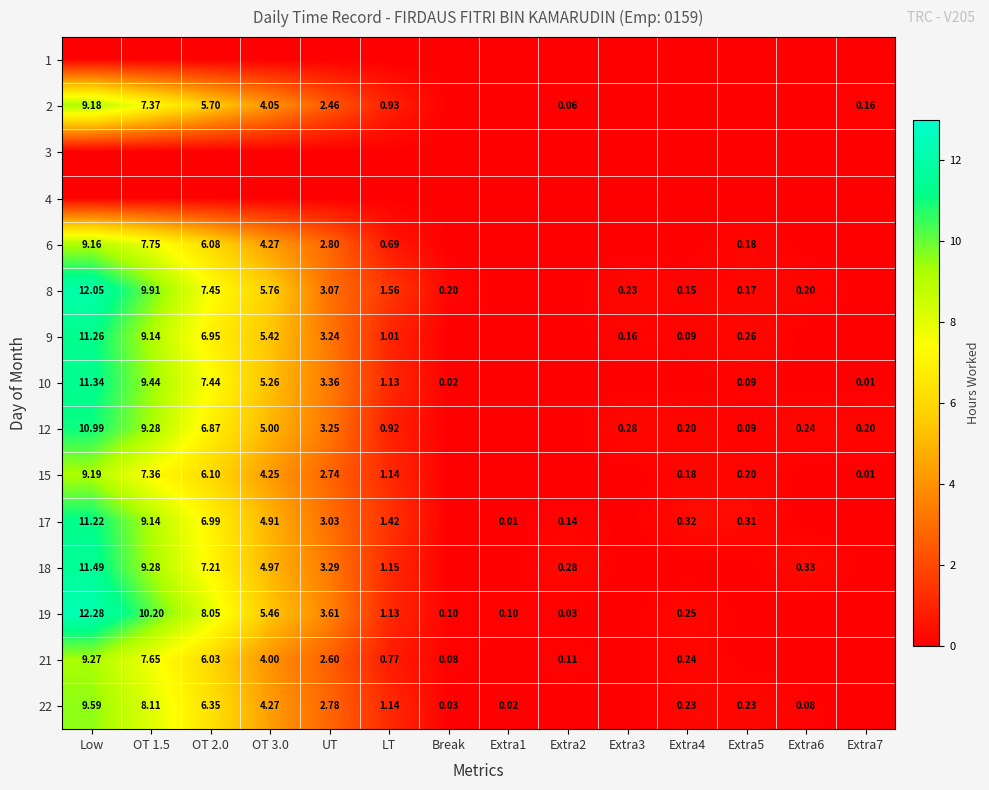

Is the value of 17 at UT greater than the value of 8 at OT 3.0?

No